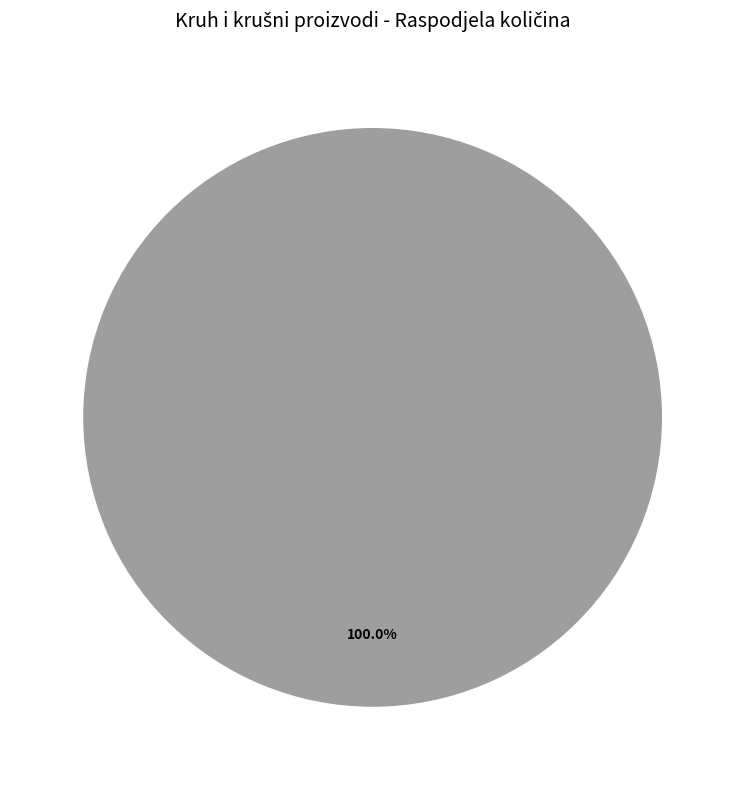

How many slices are in this pie chart?

1